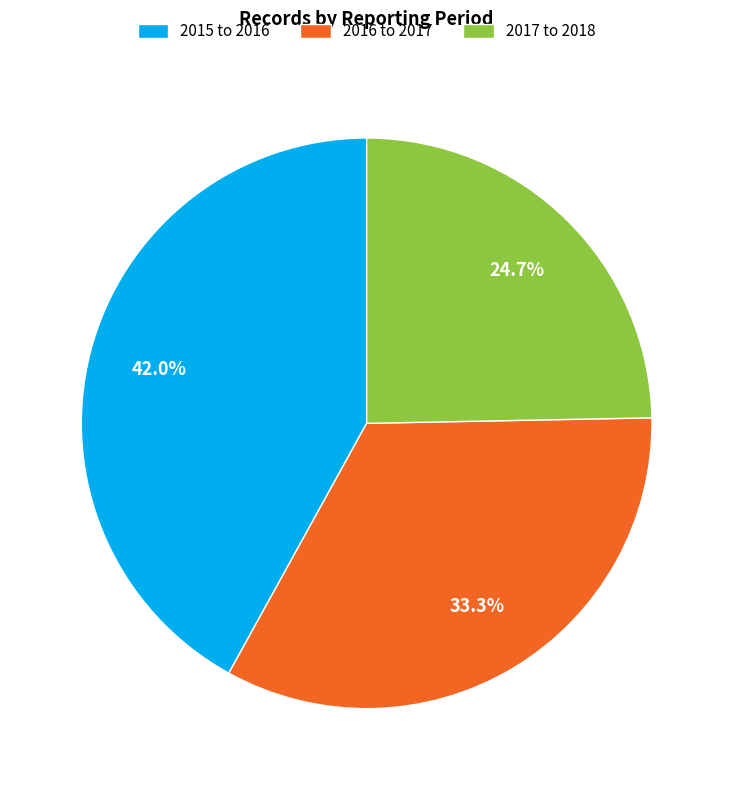

What portion of the pie excludes 2016 to 2017?

66.7%